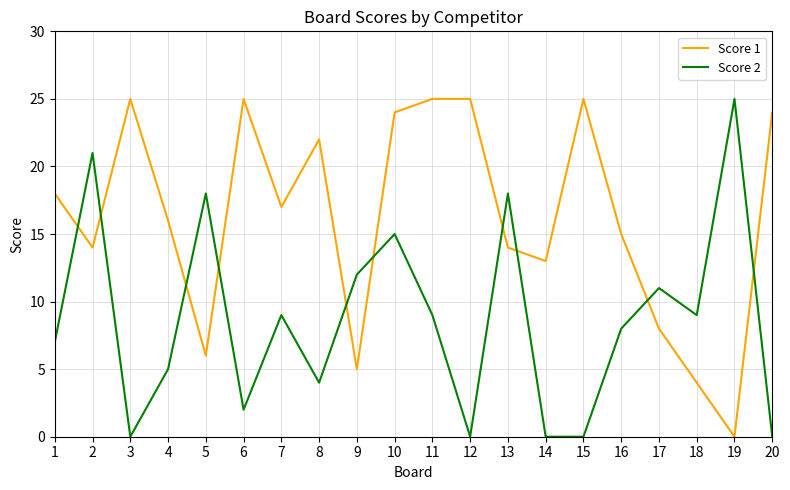

In Score 1, how many points are lower than both neighbors (excluding endpoints)?

6